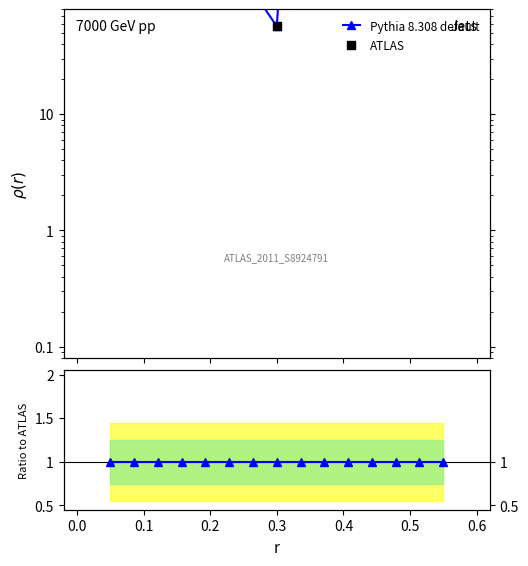

Which series has the largest Y range (max minus min)?

Pythia 8.308 default